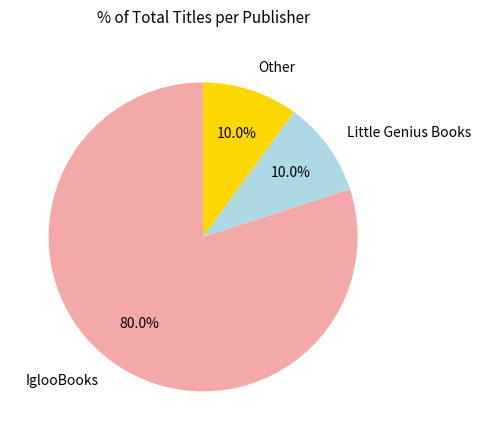

Which slice is the largest?

IglooBooks